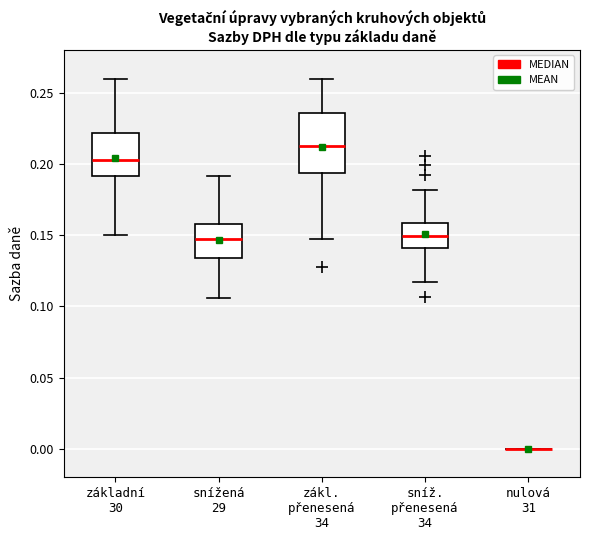

Reading left to right, transcribe this box plot: for each box, give where its median line is, the range the box spans, and where its two whiskers end, as read against the y-axis. The values are not printed on the chart, so give them approximately, as read against the axis.

základní 30: median 0.205, box 0.190 to 0.220, whiskers 0.150 to 0.260
snížená 29: median 0.145, box 0.135 to 0.160, whiskers 0.105 to 0.190
zákl. přenesená 34: median 0.215, box 0.195 to 0.235, whiskers 0.145 to 0.260
sníž. přenesená 34: median 0.150, box 0.140 to 0.160, whiskers 0.115 to 0.180
nulová 31: box collapsed to a line at 0.000, whiskers 0.000 to 0.000